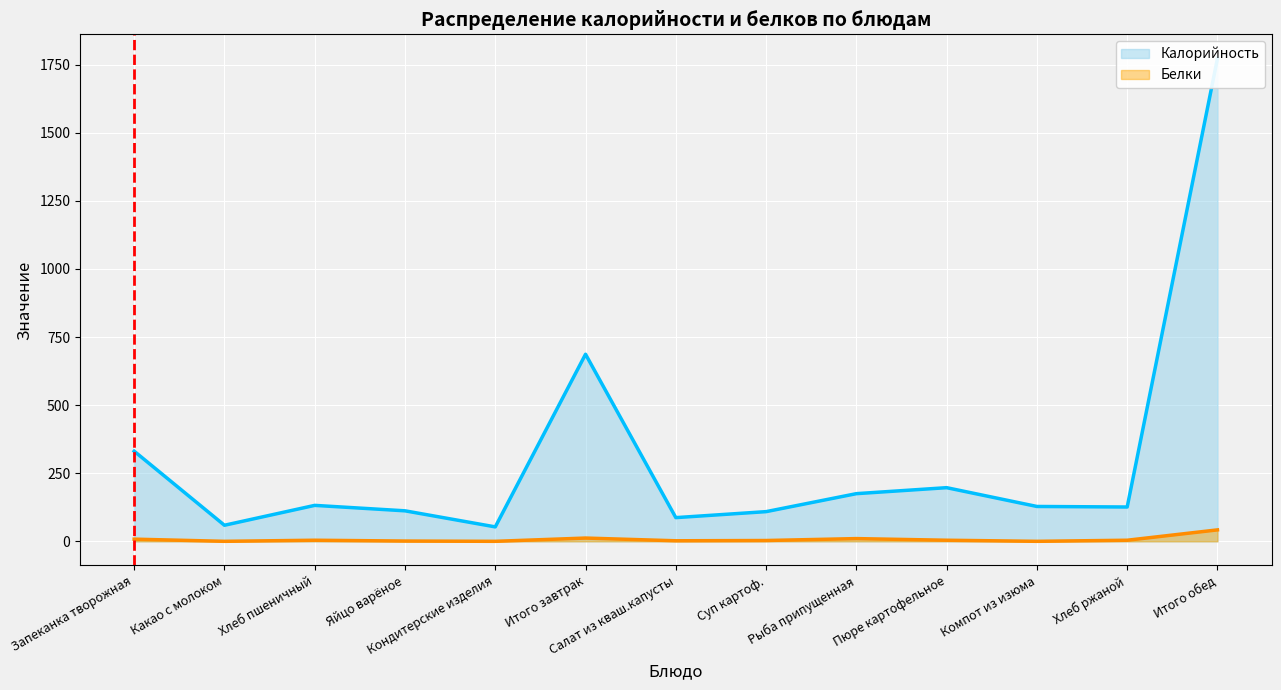

Where is the first local maximum for Белки?

Хлеб пшеничный